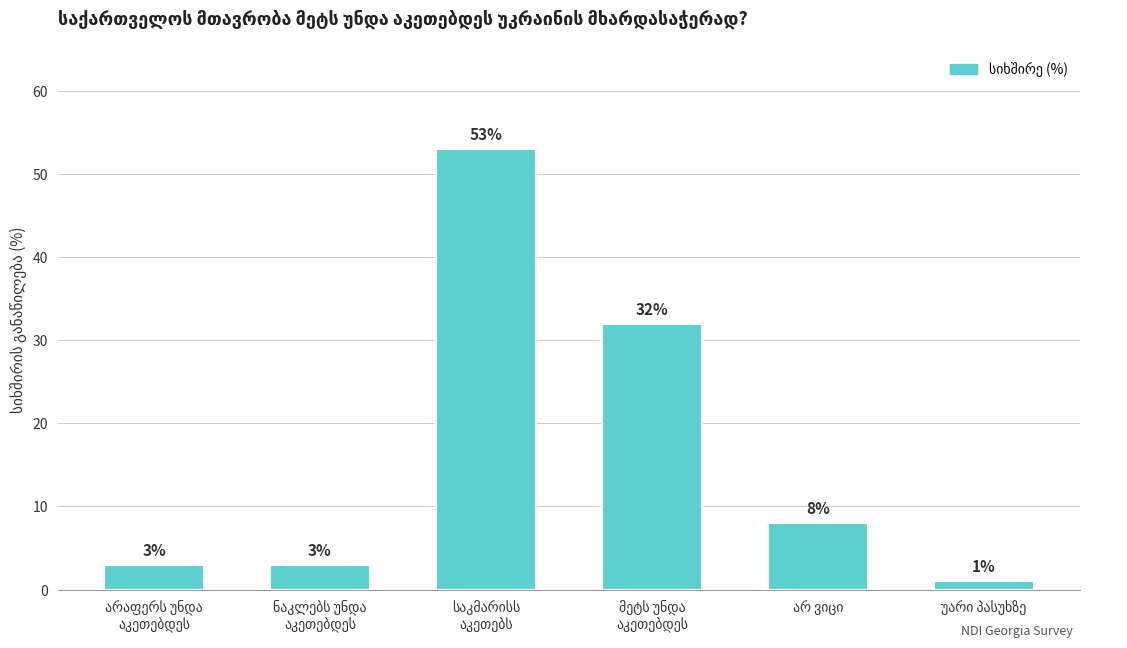

What is the value of the 4th bar from the left?

32